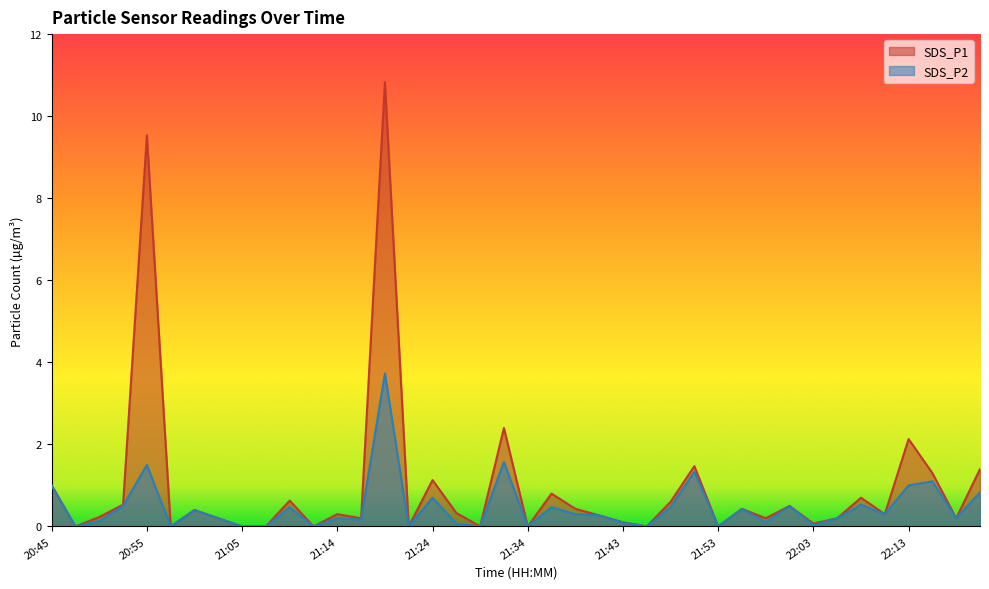

Reading left to right, extract all data points from this chart.

SDS_P1: 20:45=1.0	20:48=0.0	20:50=0.2	20:52=0.5	20:55=9.5	20:57=0.0	21:00=0.4	21:02=0.2	21:05=0.0	21:07=0.0	21:09=0.6	21:12=0.0	21:14=0.3	21:17=0.2	21:19=10.8	21:22=0.0	21:24=1.1	21:26=0.3	21:29=0.0	21:31=2.4	21:34=0.0	21:36=0.8	21:39=0.4	21:41=0.3	21:43=0.1	21:46=0.0	21:48=0.6	21:51=1.5	21:53=0.0	21:56=0.4	21:58=0.2	22:00=0.5	22:03=0.1	22:05=0.2	22:08=0.7	22:10=0.3	22:13=2.1	22:15=1.3	22:17=0.2	22:23=1.4
SDS_P2: 20:45=1.0	20:48=0.0	20:50=0.1	20:52=0.5	20:55=1.5	20:57=0.0	21:00=0.4	21:02=0.2	21:05=0.0	21:07=0.0	21:09=0.5	21:12=0.0	21:14=0.2	21:17=0.2	21:19=3.7	21:22=0.0	21:24=0.7	21:26=0.1	21:29=0.0	21:31=1.6	21:34=0.0	21:36=0.5	21:39=0.3	21:41=0.3	21:43=0.1	21:46=0.0	21:48=0.5	21:51=1.3	21:53=0.0	21:56=0.4	21:58=0.1	22:00=0.5	22:03=0.0	22:05=0.2	22:08=0.5	22:10=0.3	22:13=1.0	22:15=1.1	22:17=0.2	22:23=0.8